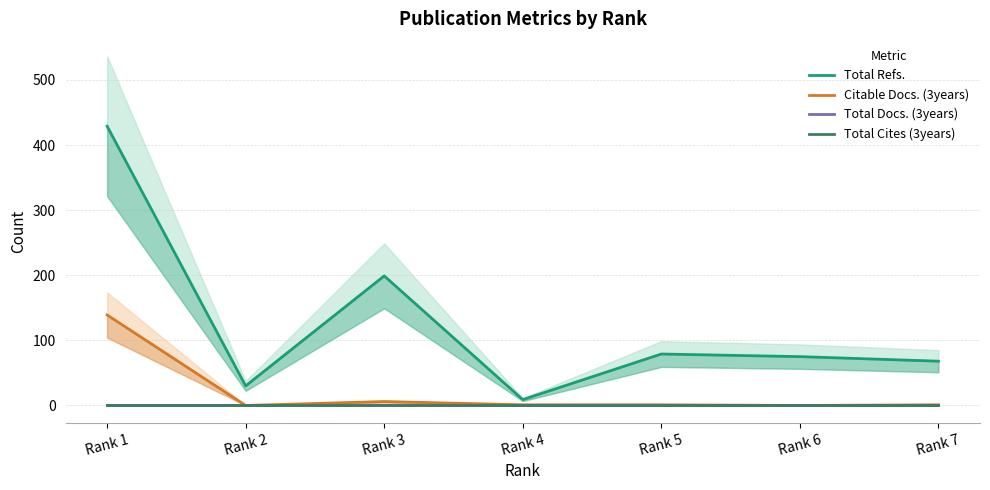

True or false: Citable Docs. (3years) and Total Refs. intersect in this chart.

False